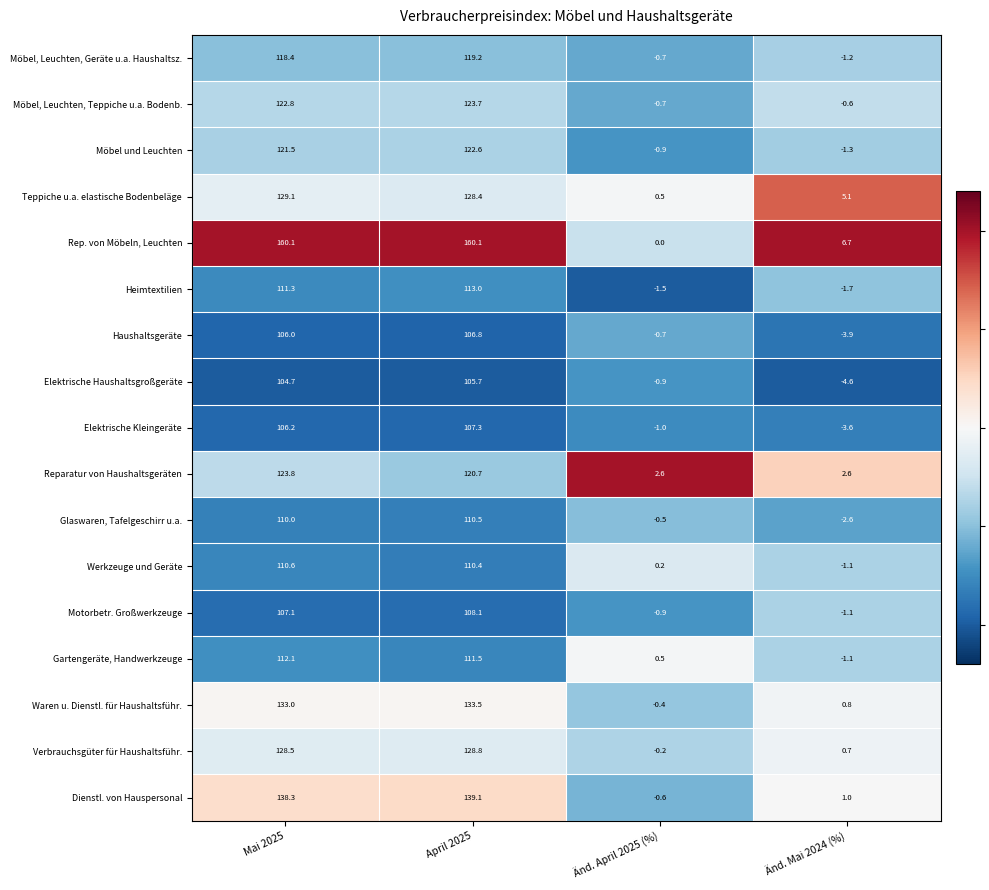

What is the approximate value of Haushaltsgeräte at Mai 2025?

106.0